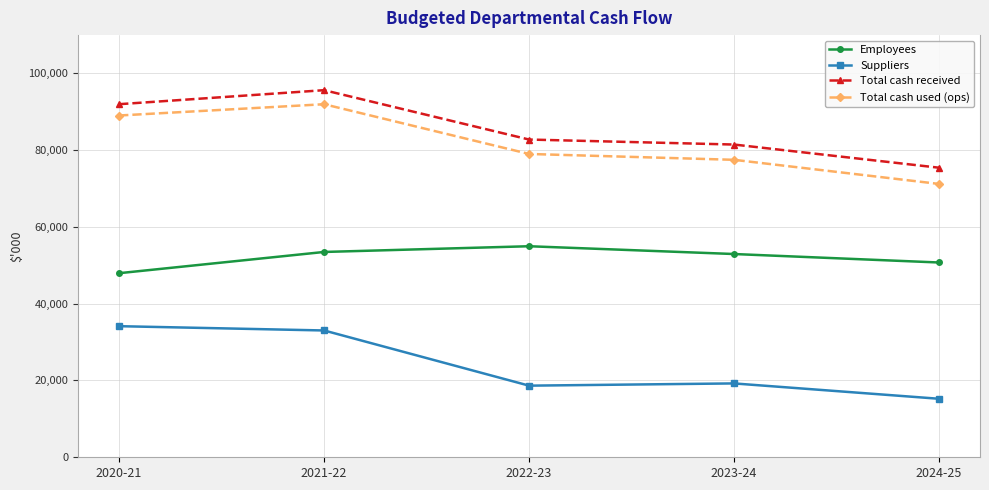

True or false: Total cash received has more than 0 points higher than both neighbors.

True